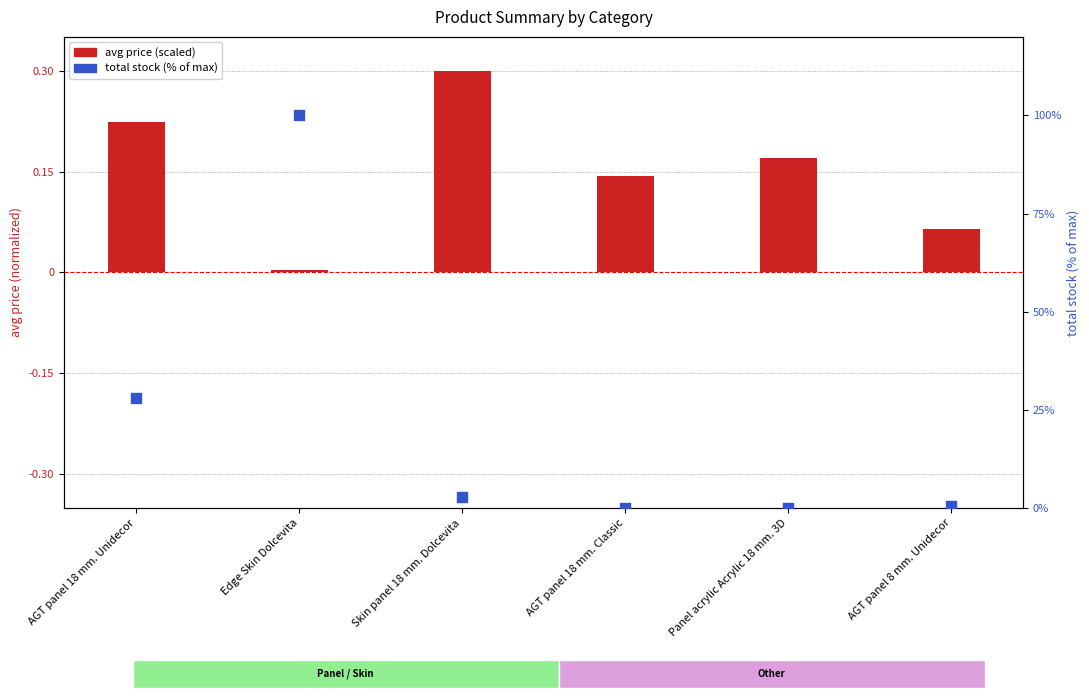

Which series has the largest total across all categories?

total stock (scaled %)